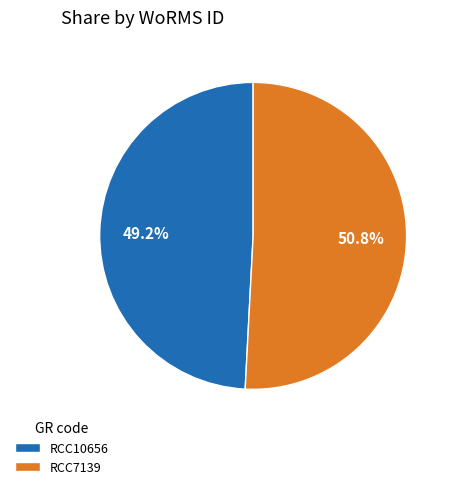

To the nearest percent, what is the average slice percentage?

50%